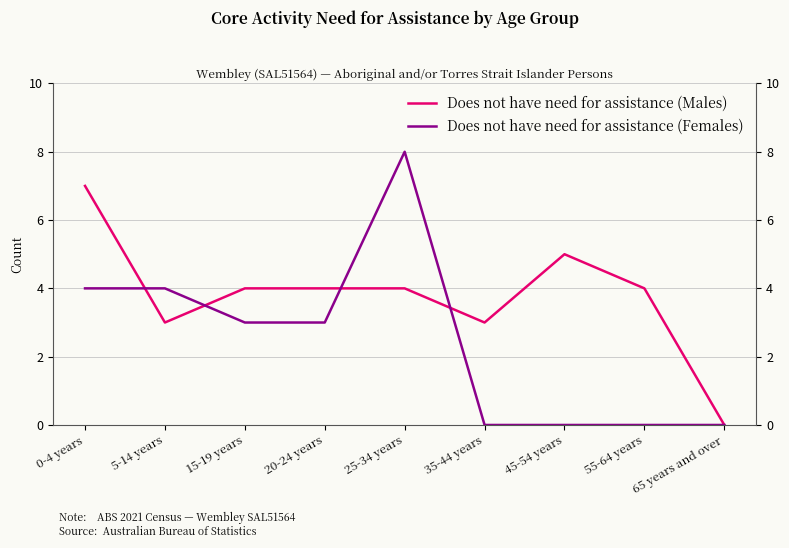

How many interior local valleys does the Does not have need for assistance (Males) series have?

2